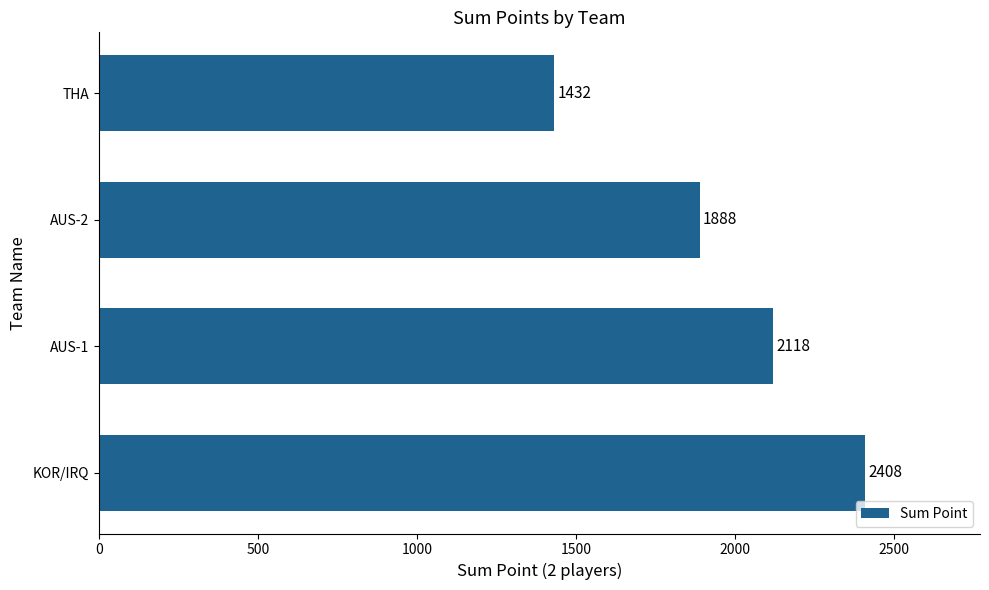

Where is the data nearest to the value 1920?

AUS-2